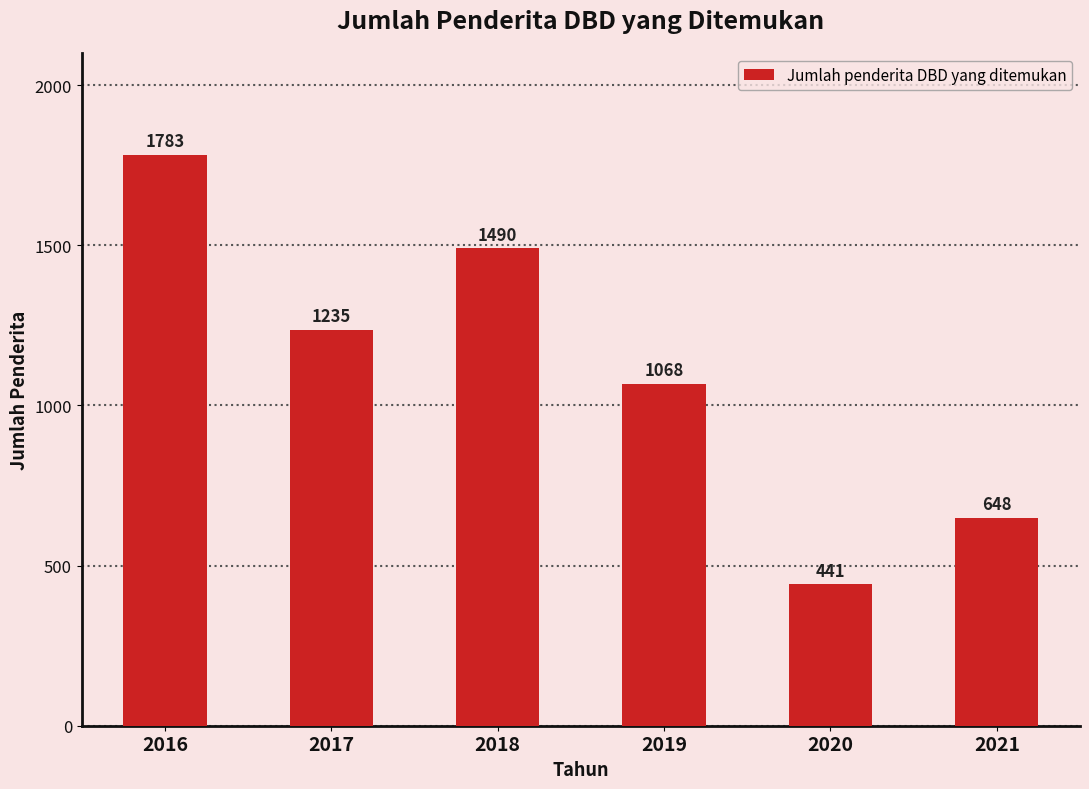

Where does the data first go above 1235?

2016